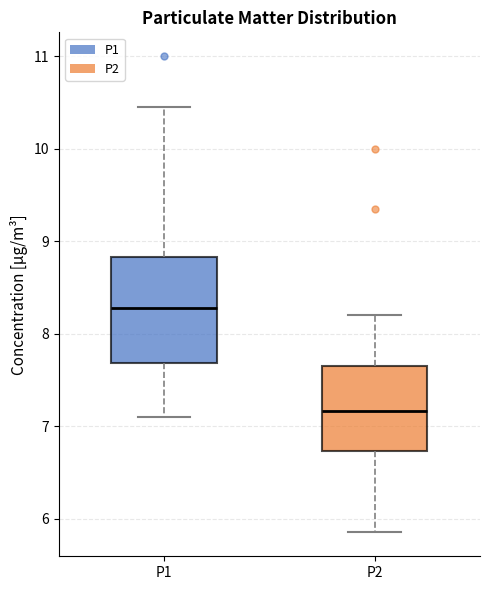

Reading left to right, read every box against the y-axis: the position of its median line, the range the box covers, and the ends of its whiskers. The values are not printed on the chart, so give them approximately, as read against the axis.

P1: median 8.3, box 7.7 to 8.8, whiskers 7.1 to 10.5
P2: median 7.2, box 6.7 to 7.6, whiskers 5.9 to 8.2